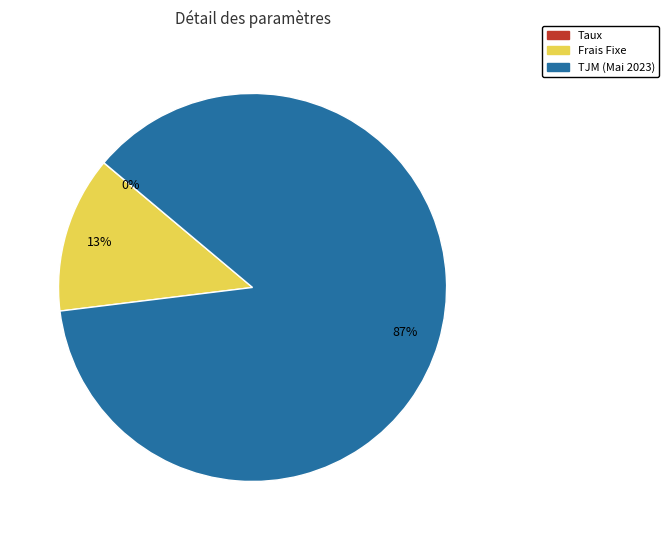

To the nearest percent, what portion does TJM (Mai 2023) represent?

87%